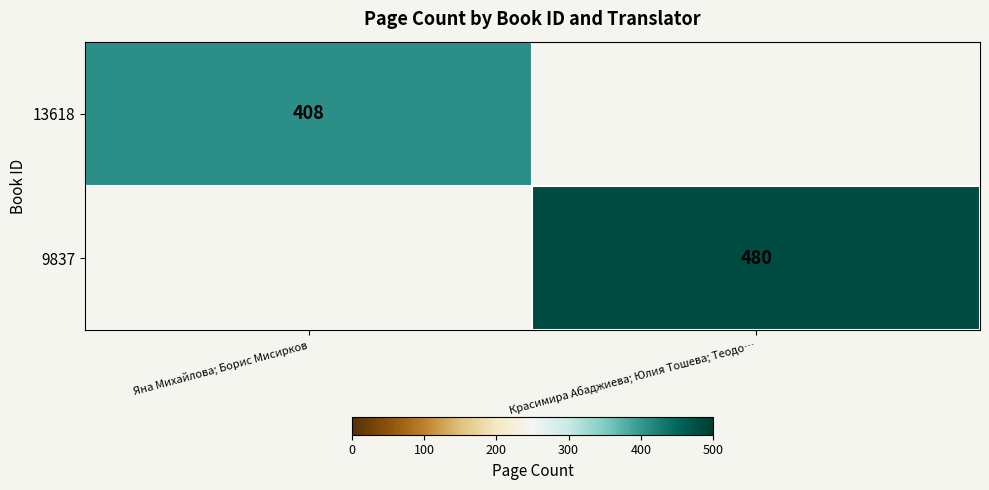

The 9837 series shows 480 at Красимира Абаджиева; Юлия Тошева; Теодо…. True or false?

True